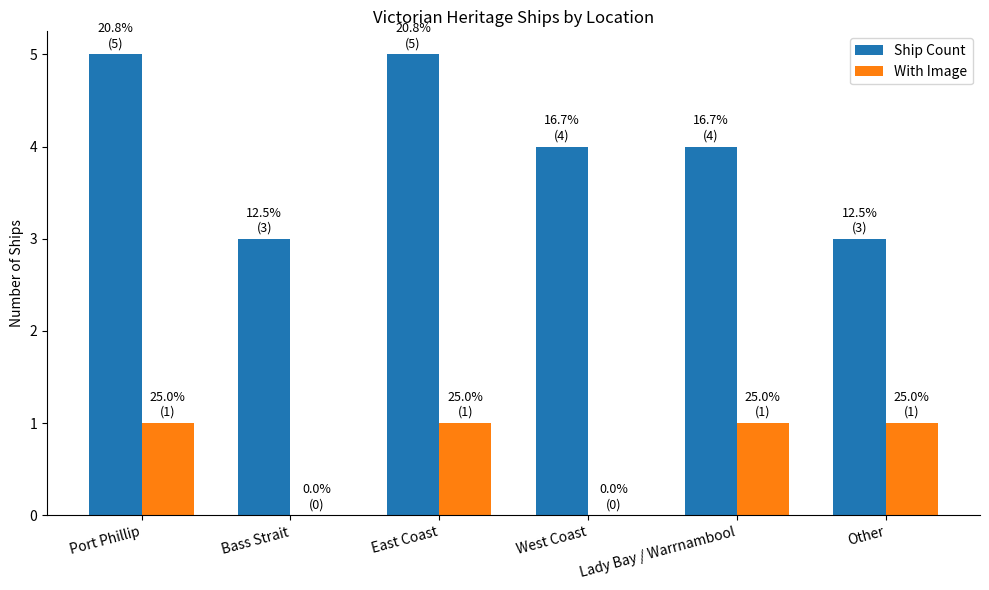

Is it true that Ship Count equals 5 at Bass Strait?

False